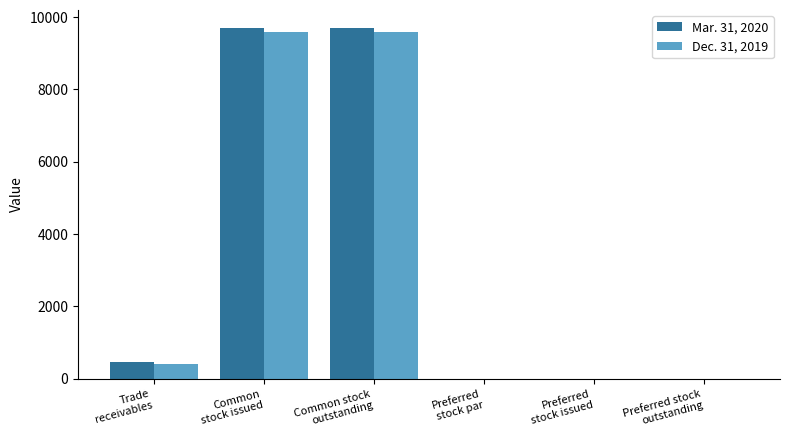

Where is Dec. 31, 2019 nearest to the value 4799?

Trade
receivables